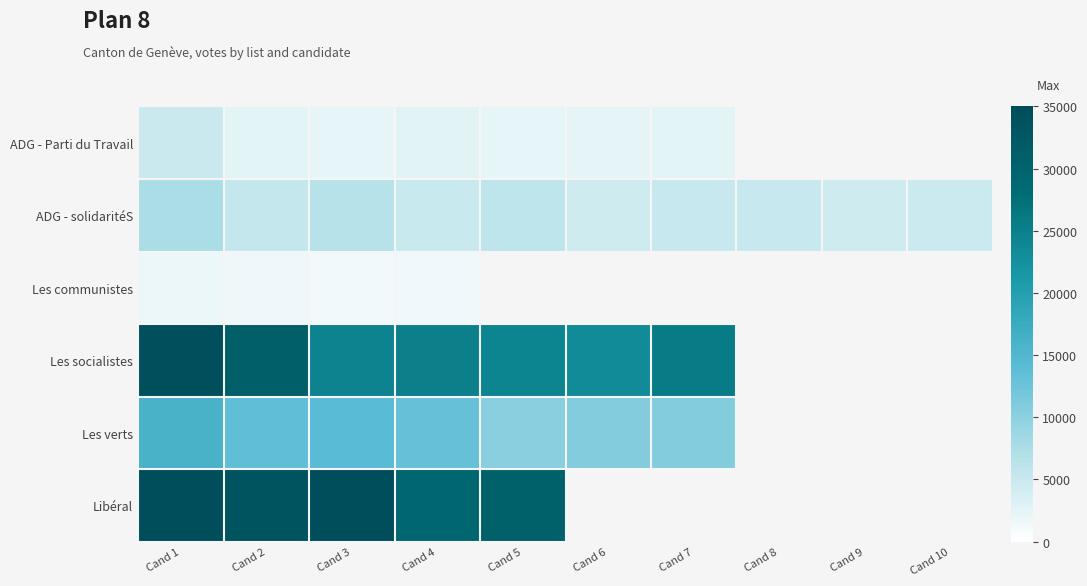

Between Cand 5 and Cand 10, which series saw the biggest shift?

ADG - solidaritéS